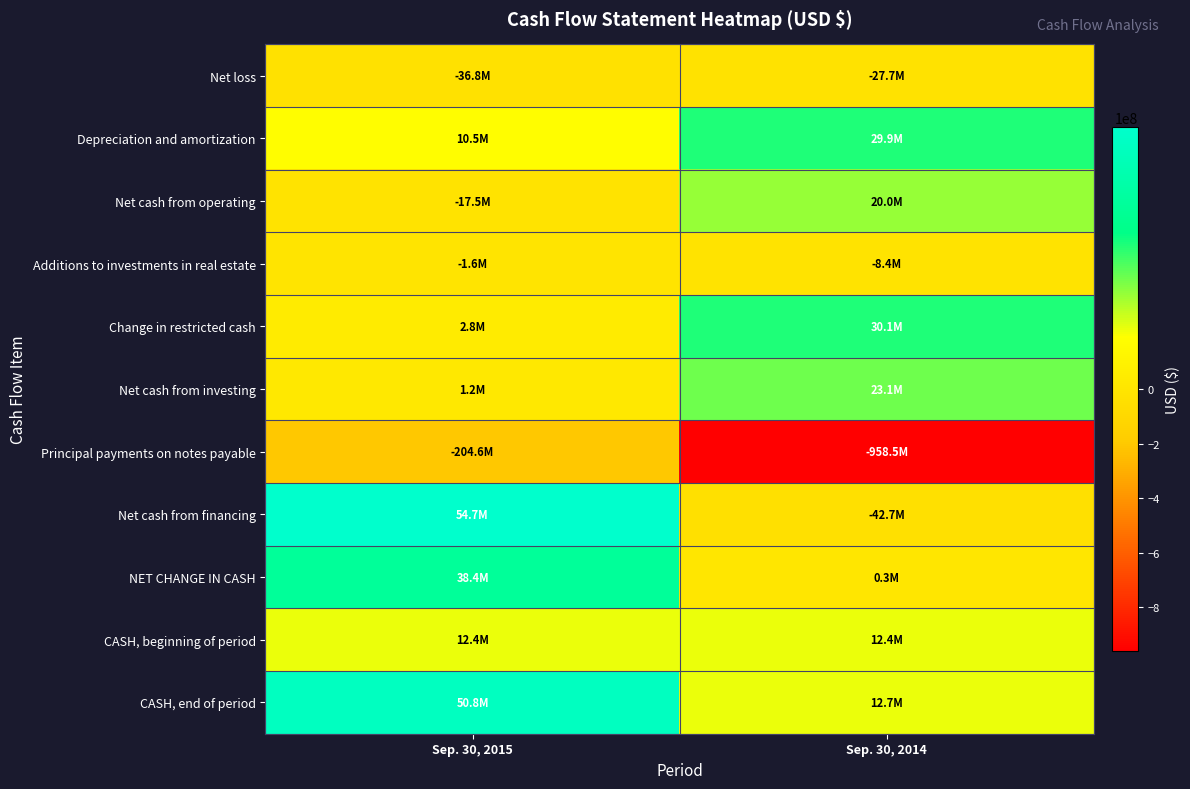

Rank the series at Sep. 30, 2015 from lowest to highest value.

Principal payments on notes payable, Net loss, Net cash from operating, Additions to investments in real estate, Net cash from investing, Change in restricted cash, Depreciation and amortization, CASH, beginning of period, NET CHANGE IN CASH, CASH, end of period, Net cash from financing